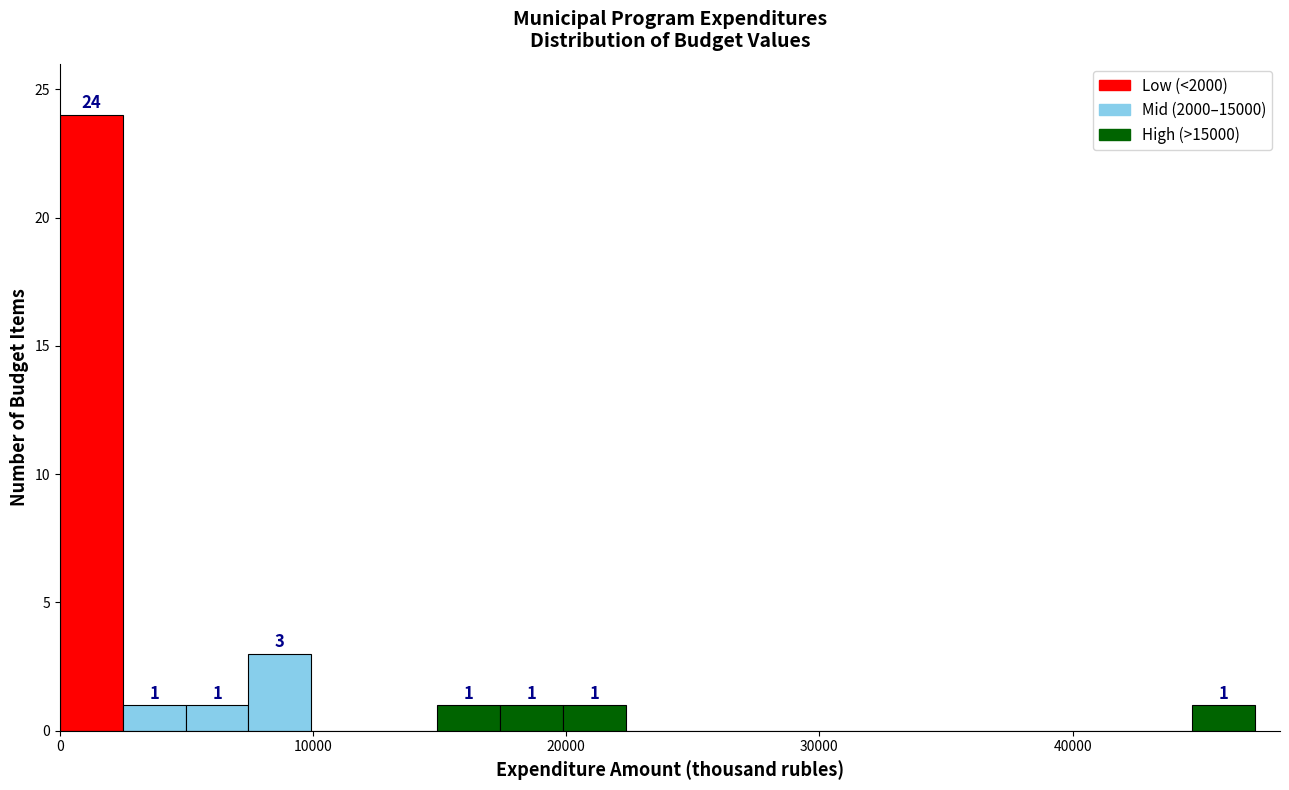

Read against the x-axis, roughly where is the centre of the tallest bar?

1000